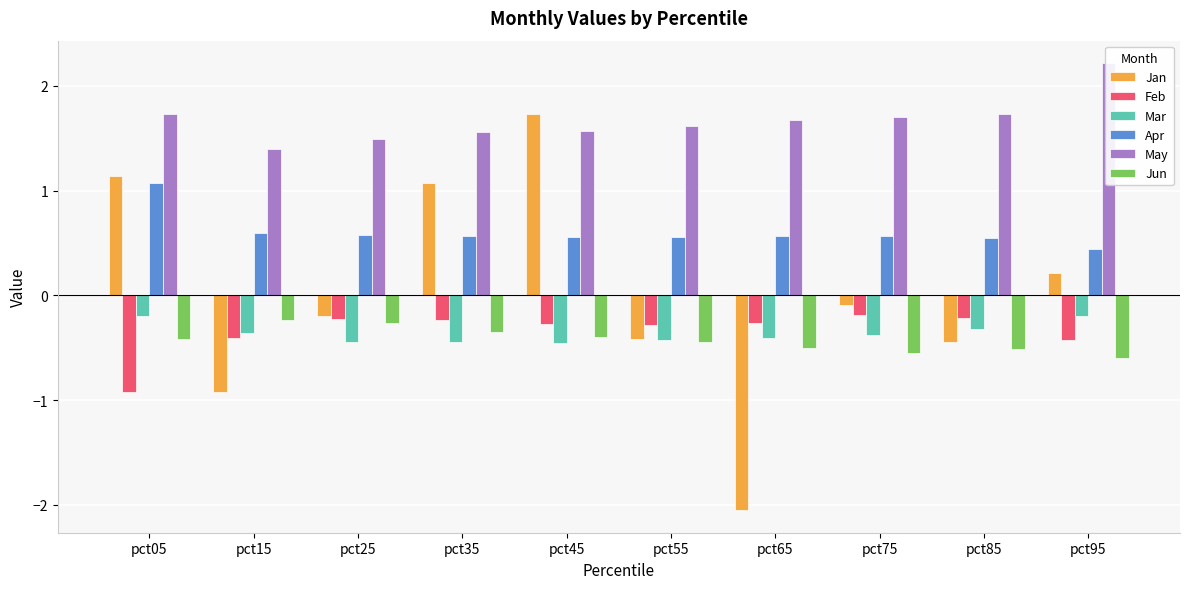

Between pct25 and pct45, which is larger?

pct45